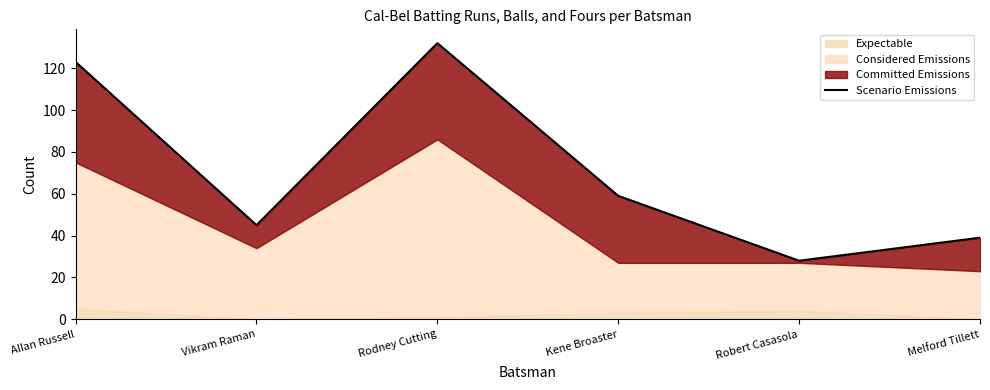

Does the chart have visible grid lines?

No